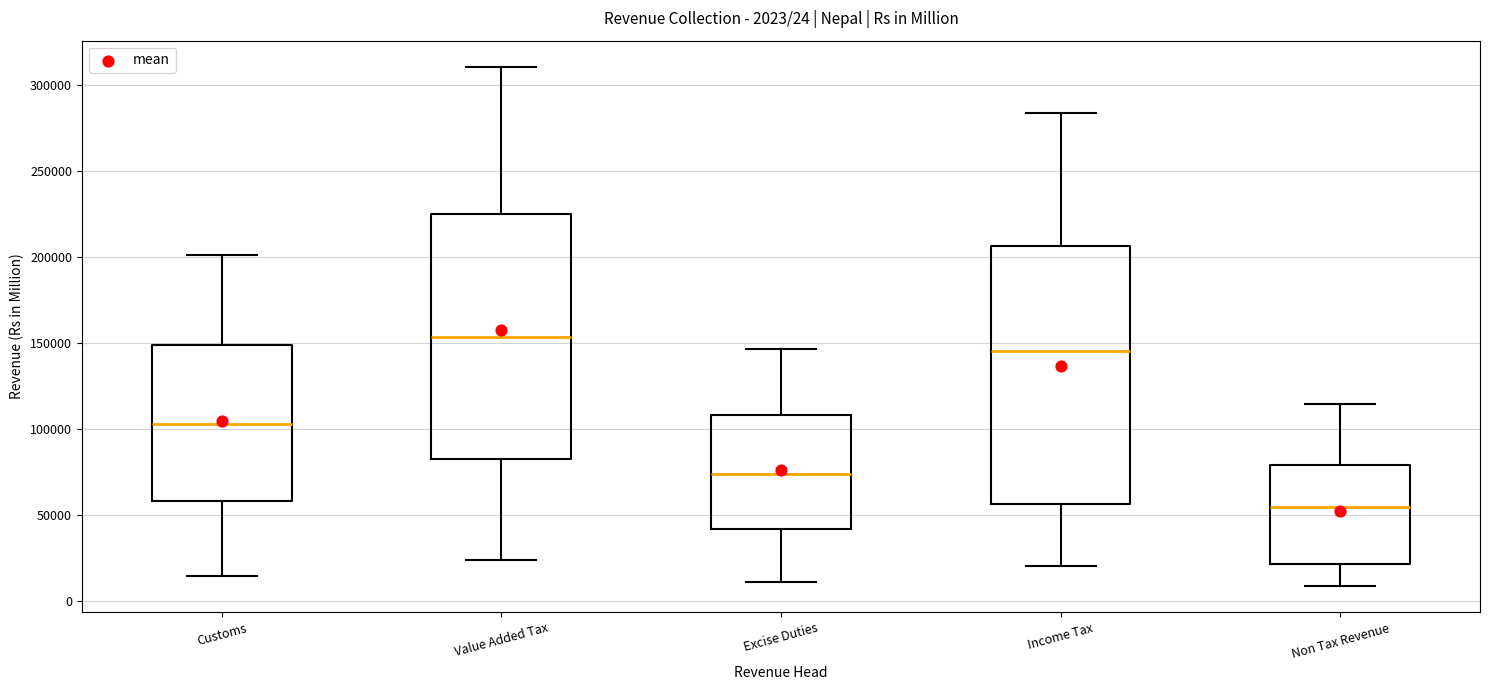

Which box is the tallest, from its lower edge to its upper edge?

Income Tax